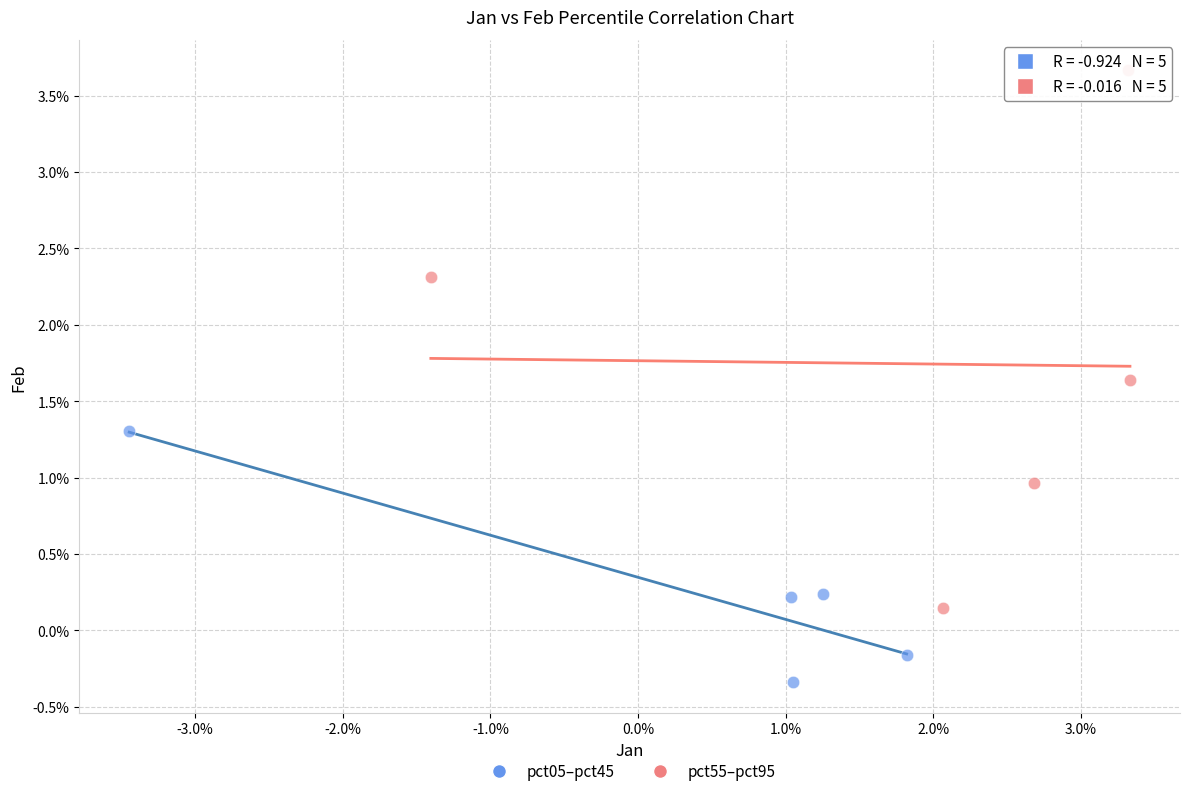

Which series has the largest Y range (max minus min)?

pct55–pct95